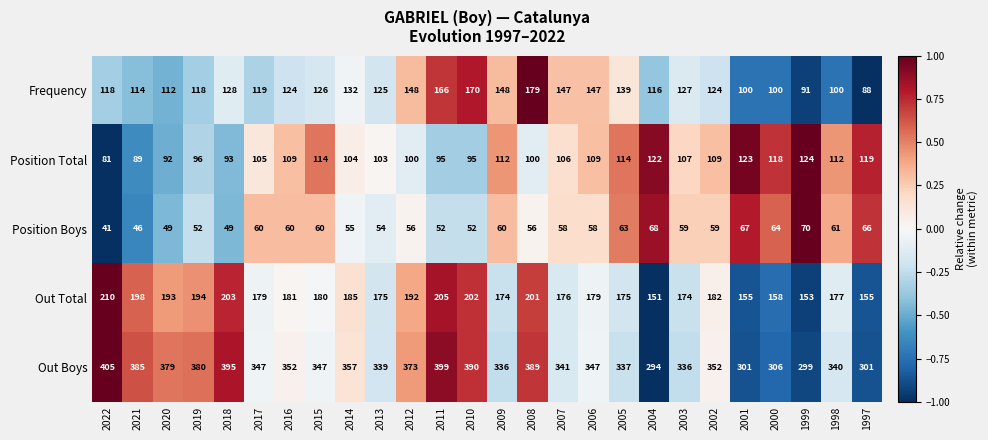

Is the value of Out Boys at 2005 greater than the value of Out Total at 2002?

Yes